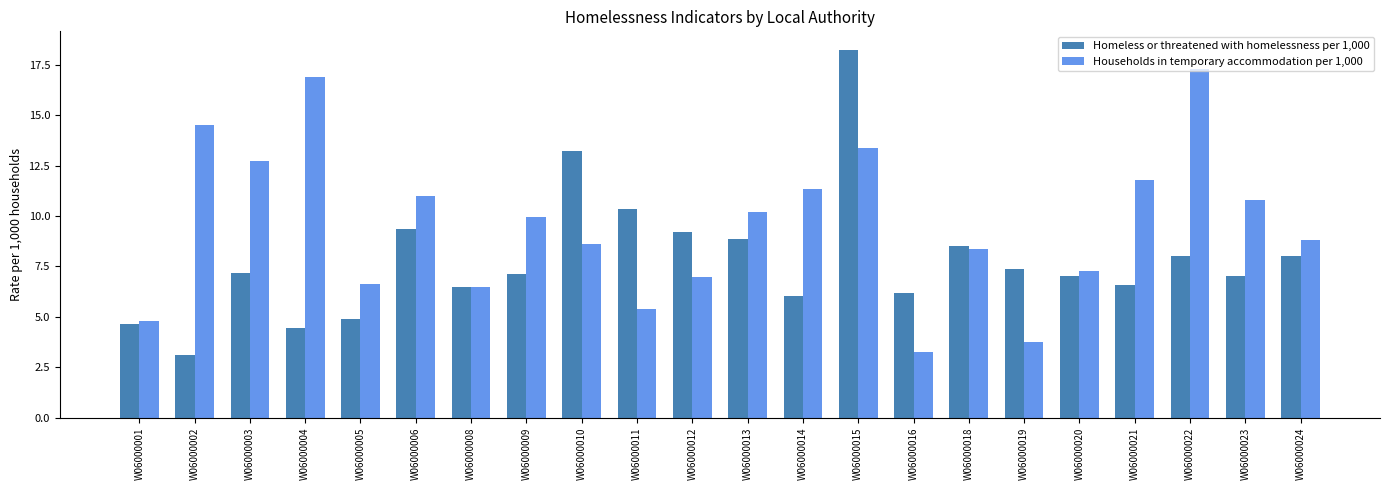

Is it true that Homeless or threatened with homelessness per 1,000 equals 11.2 at W06000022?

False